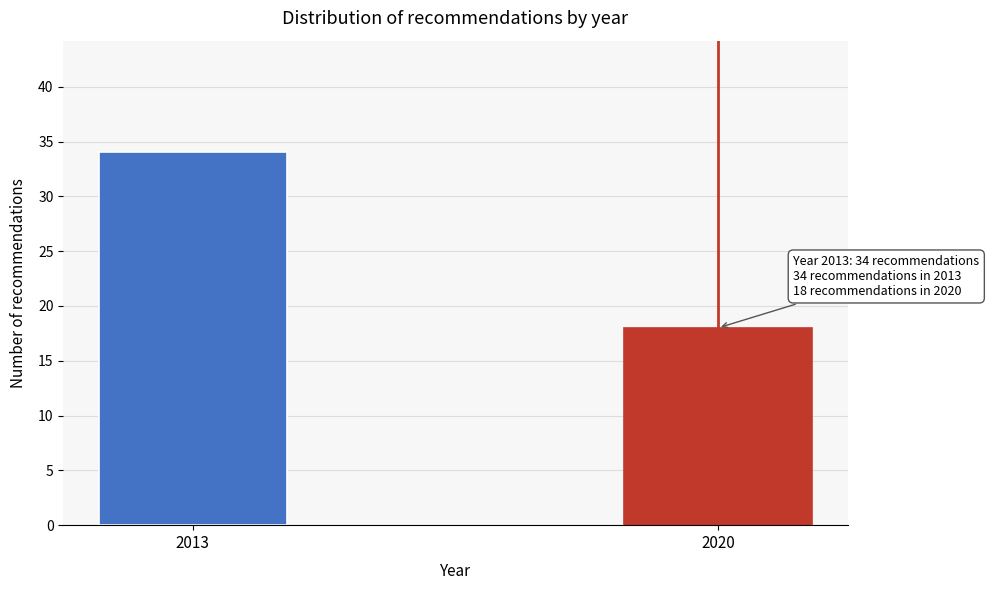

Reading left to right, list all the values displayed in this chart.

2013=34	2020=18